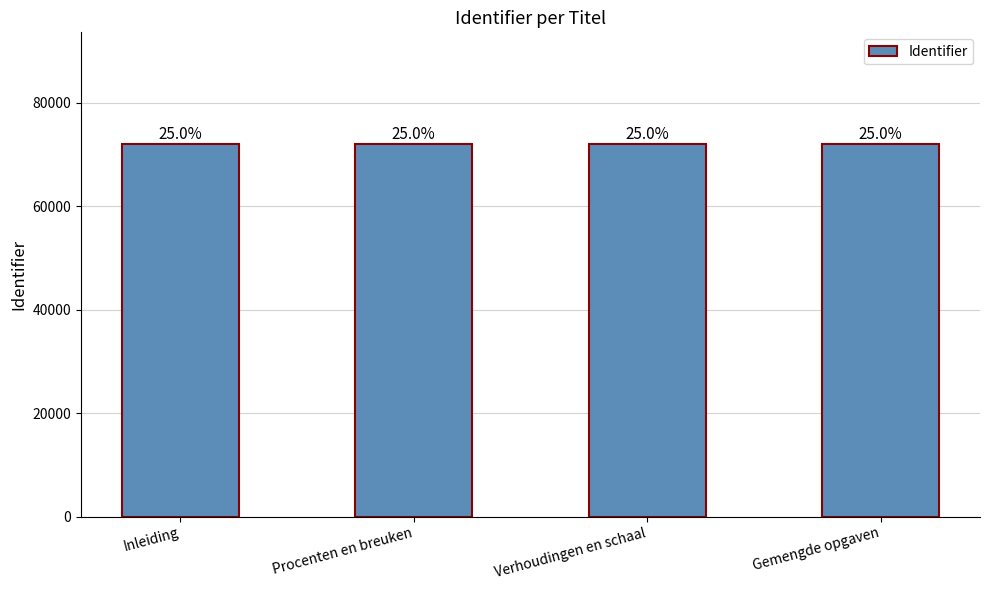

Are the bars horizontal?

No